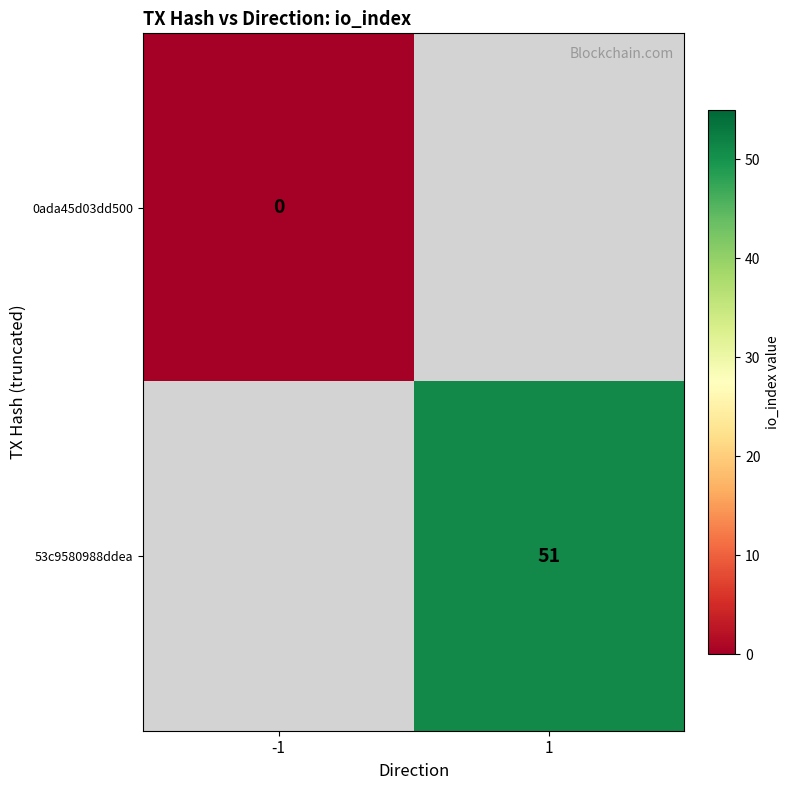

Rank the series by their maximum value, from lowest to highest.

0ada45d03dd500, 53c9580988ddea